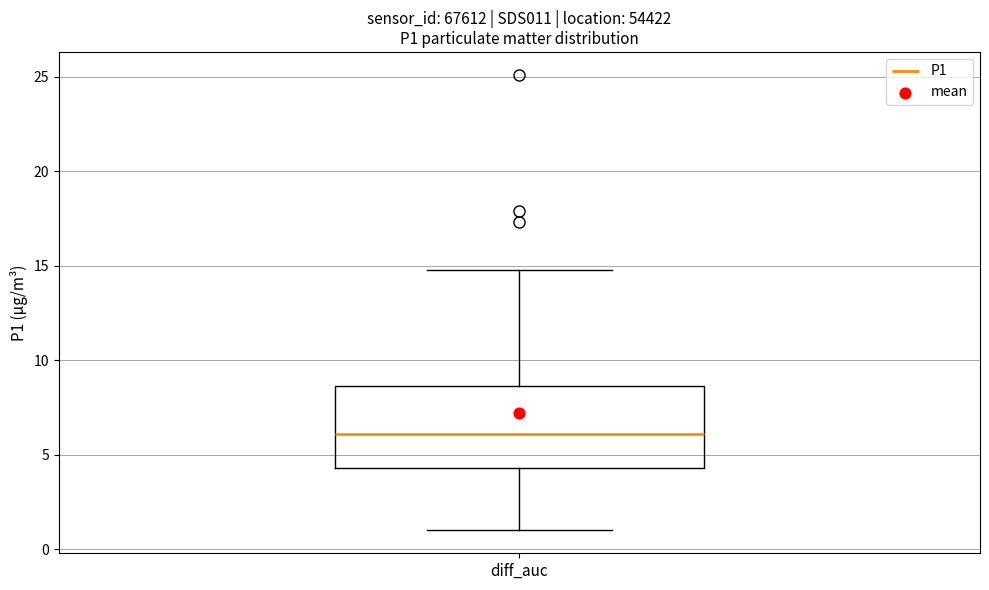

Read this box plot against the y-axis: the position of the median line, the range covered by the box, and the ends of both whiskers. The values are not printed on the chart, so give them approximately, as read against the axis.

median 6.0, box 4.5 to 8.5, whiskers 1.0 to 15.0